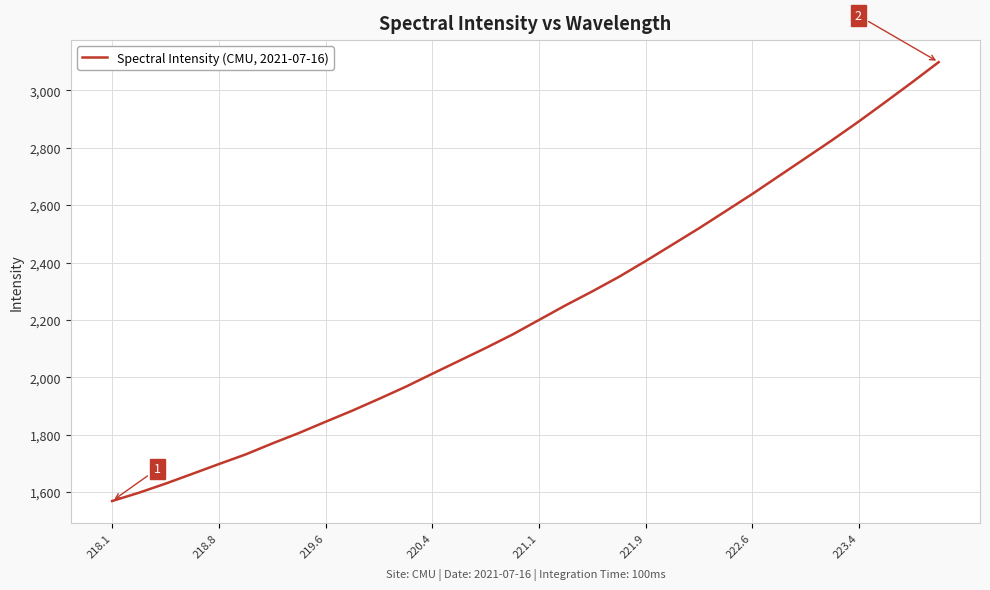

What is the maximum value shown in the chart?

3098.2